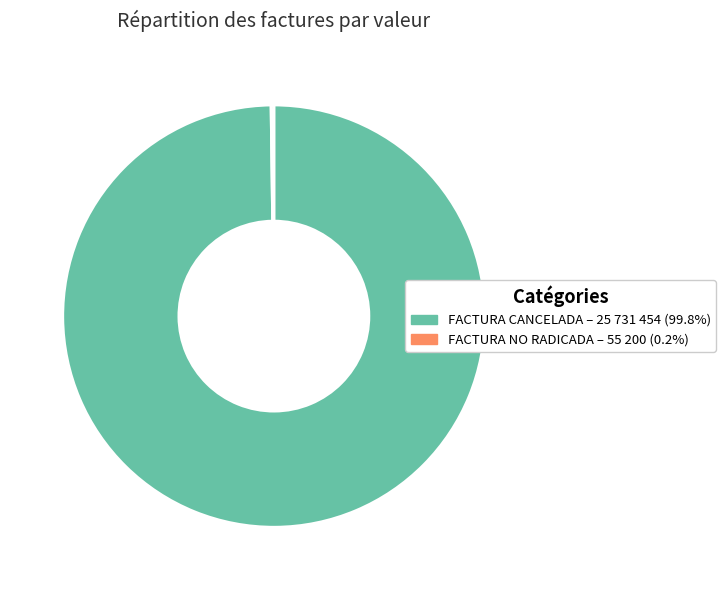

Is there a majority slice in this chart?

Yes